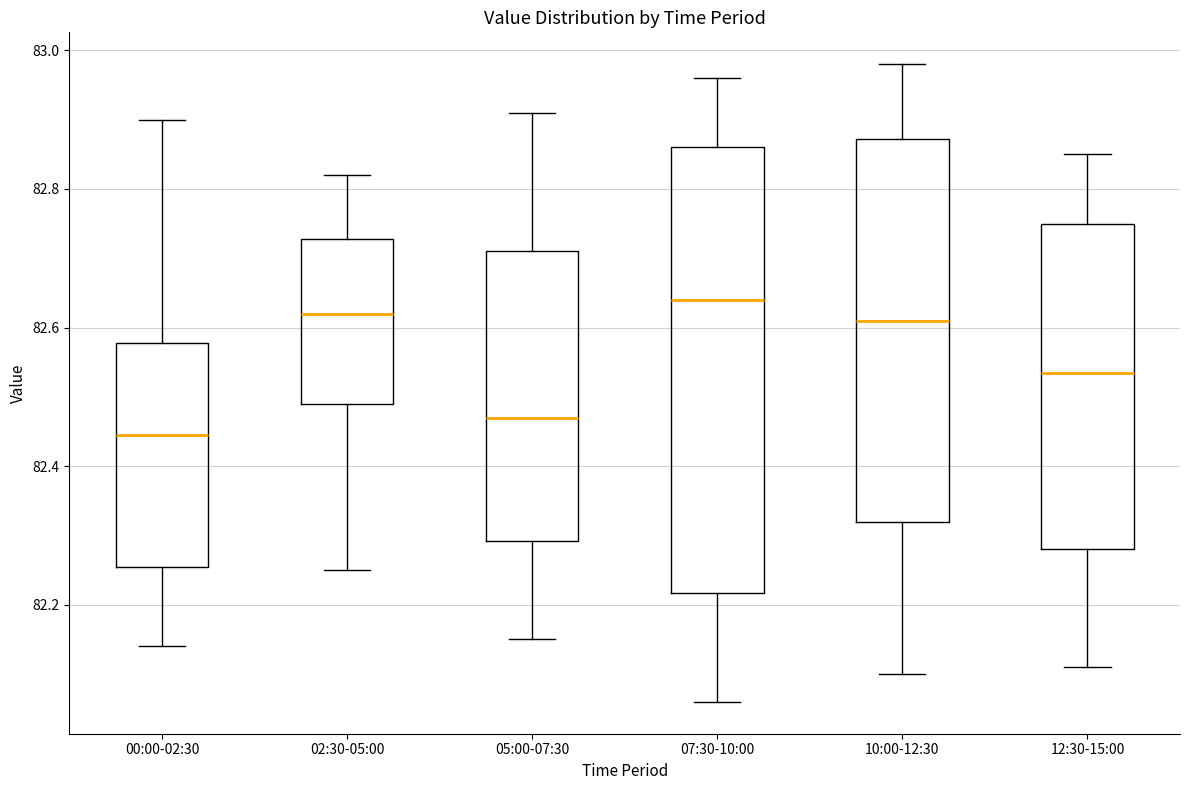

Reading left to right, read every box against the y-axis: the position of its median line, the range the box covers, and the ends of its whiskers. The values are not printed on the chart, so give them approximately, as read against the axis.

00:00-02:30: median 82.44, box 82.26 to 82.58, whiskers 82.14 to 82.90
02:30-05:00: median 82.62, box 82.50 to 82.72, whiskers 82.26 to 82.82
05:00-07:30: median 82.48, box 82.30 to 82.72, whiskers 82.16 to 82.92
07:30-10:00: median 82.64, box 82.22 to 82.86, whiskers 82.06 to 82.96
10:00-12:30: median 82.62, box 82.32 to 82.88, whiskers 82.10 to 82.98
12:30-15:00: median 82.54, box 82.28 to 82.76, whiskers 82.12 to 82.86